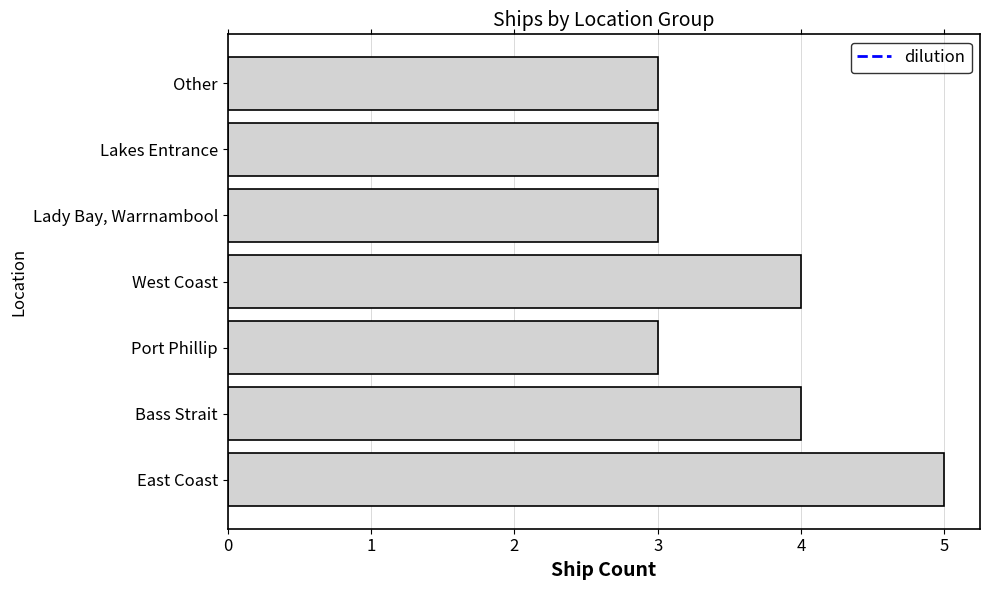

Read the value at East Coast.

5